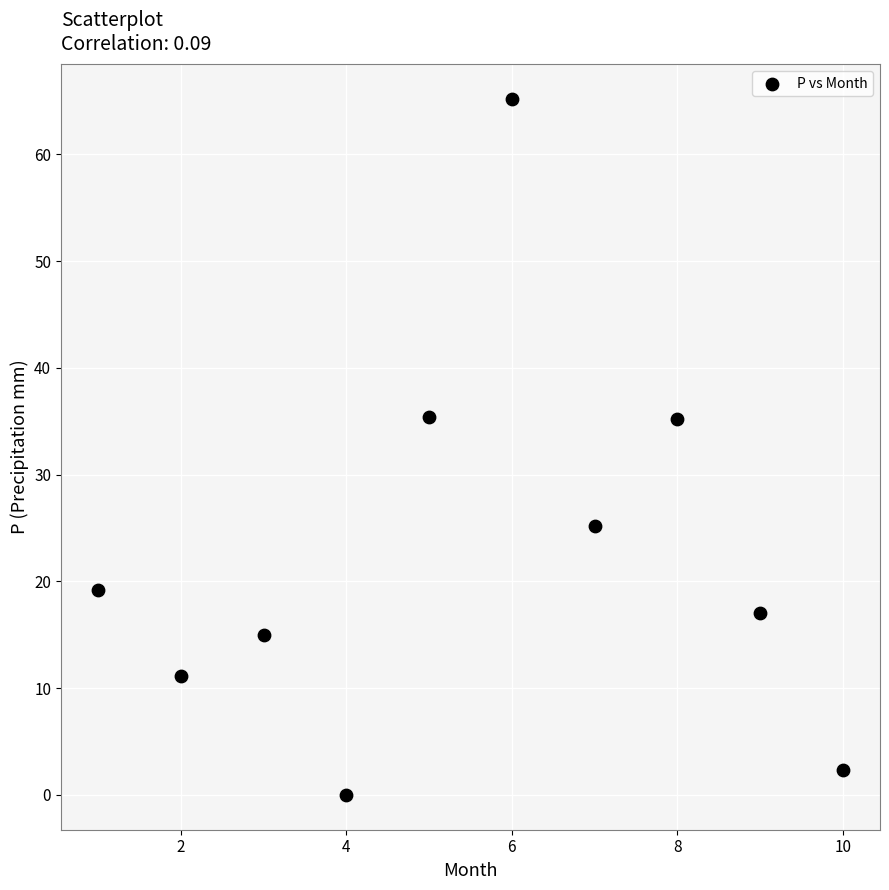

What is the average X value?

5.5